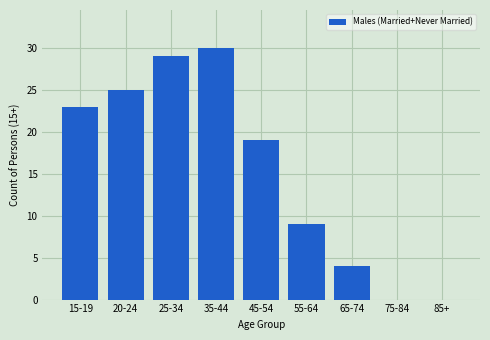

Is it true that the value at 15-19 is 36?

False